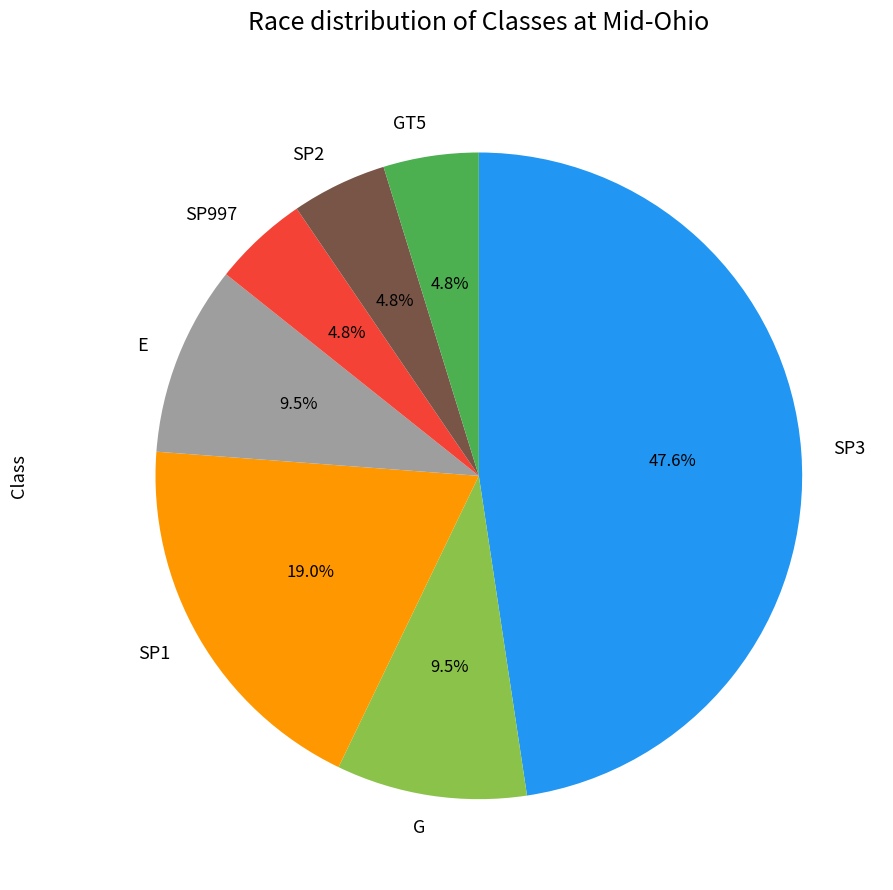

To the nearest percent, what is the difference between the SP997 and G slice percentages?

5%